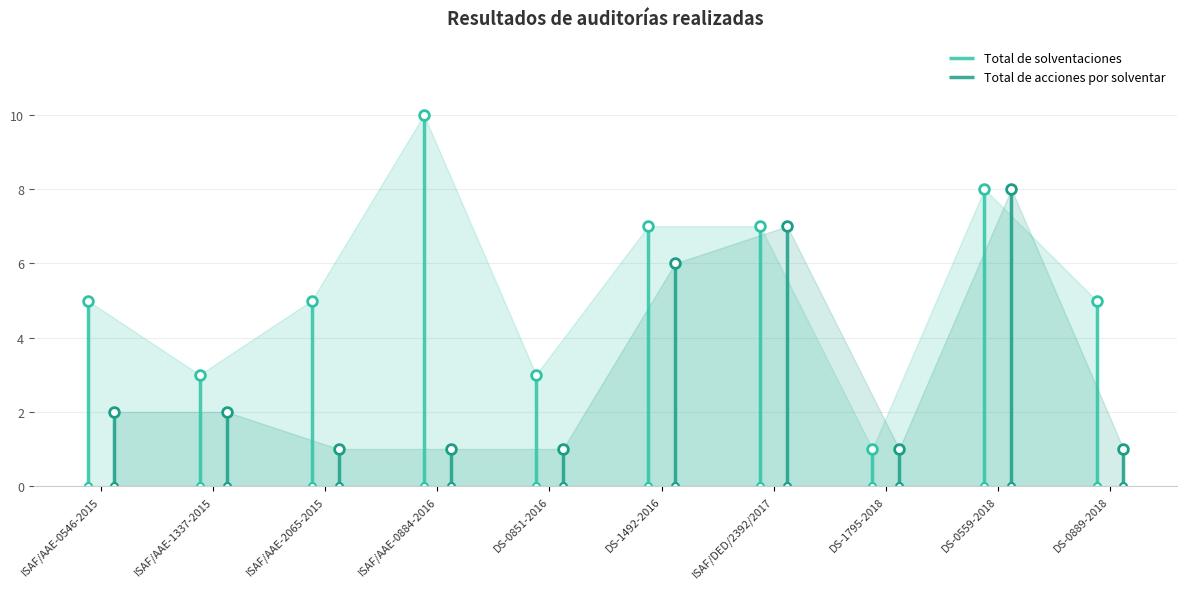

What is the difference between the highest and lowest values at ISAF/AAE-0546-2015?

3